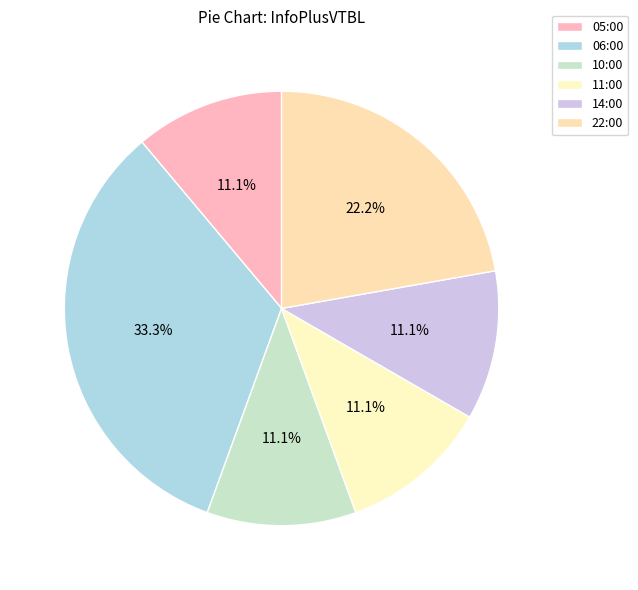

Does 14:00 account for over 50% of the chart?

No